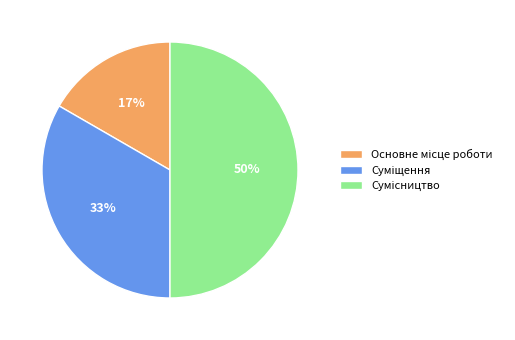

To the nearest percent, what is the average slice percentage?

33%